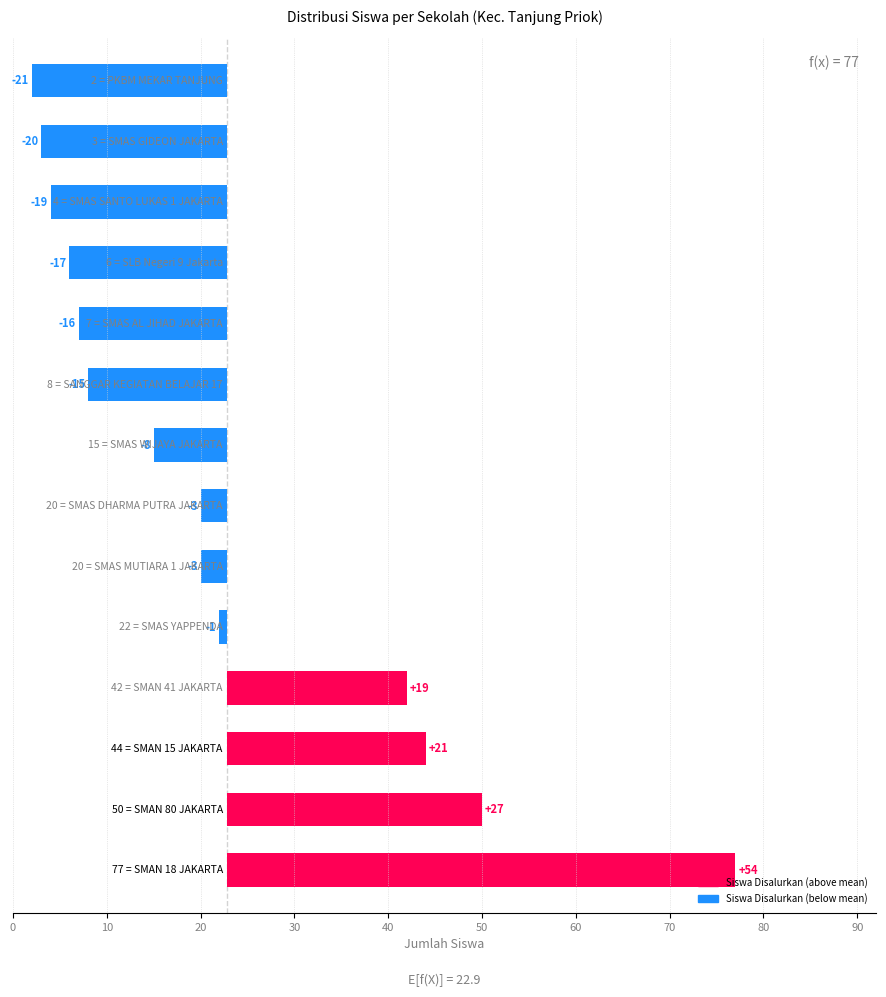

What is the difference between the second highest and minimum values?

48.0